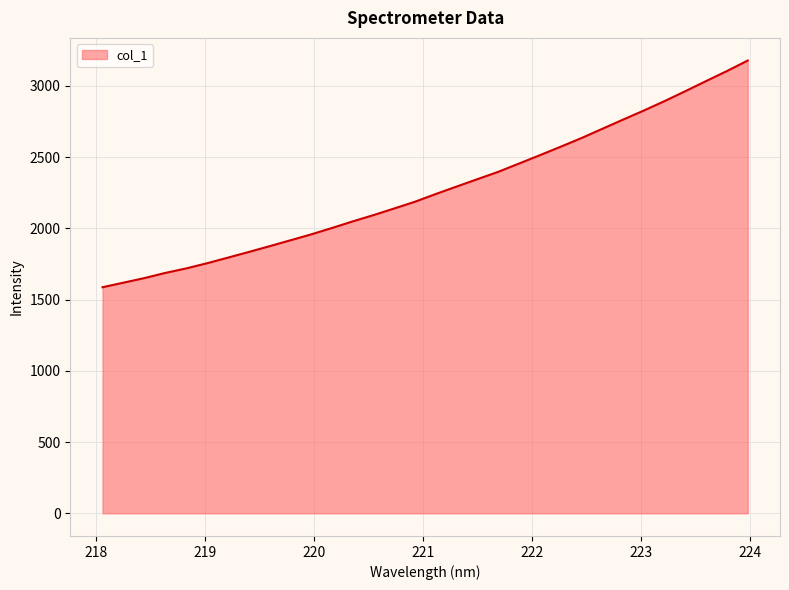

Reading left to right, transcribe all the data shown in this chart.

1587.2	1619.1	1651.1	1687.2	1718.9	1755.0	1794.3	1834.0	1874.6	1916.0	1957.5	2002.5	2048.8	2093.2	2139.8	2187.4	2241.6	2293.9	2345.8	2397.1	2455.4	2513.9	2573.5	2634.1	2699.0	2763.7	2827.6	2894.0	2963.7	3034.7	3105.0	3178.7